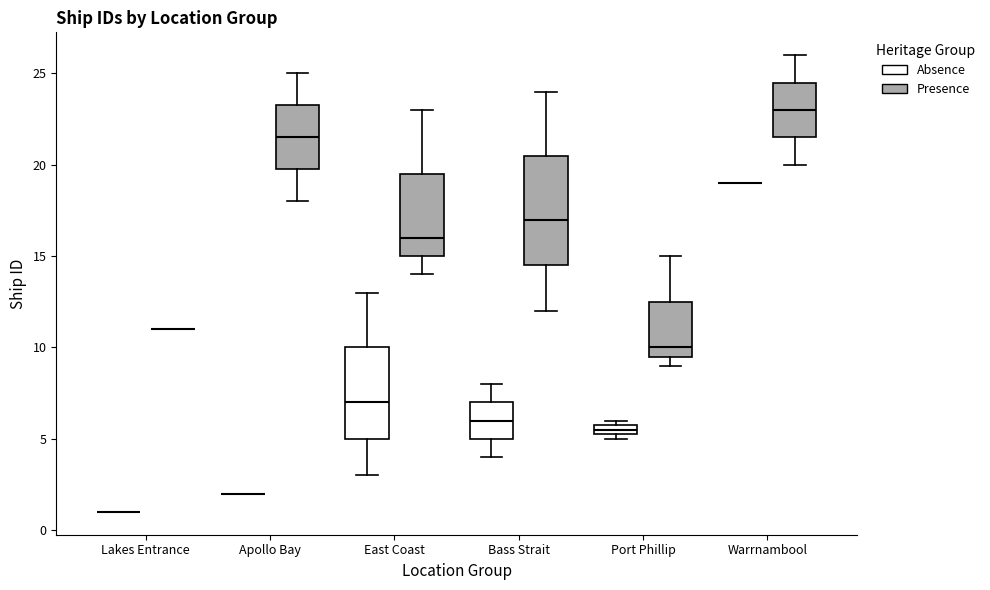

Which box is the tallest, from its lower edge to its upper edge?

Bass Strait (Presence)